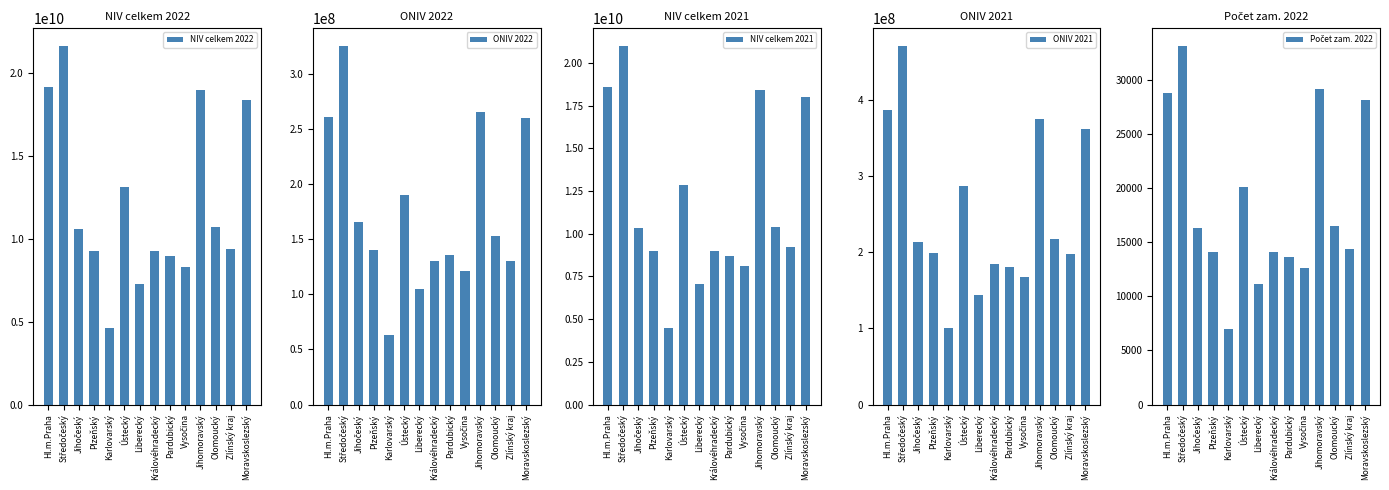

What is the label of the 13th bar from the left?

Zlínský kraj